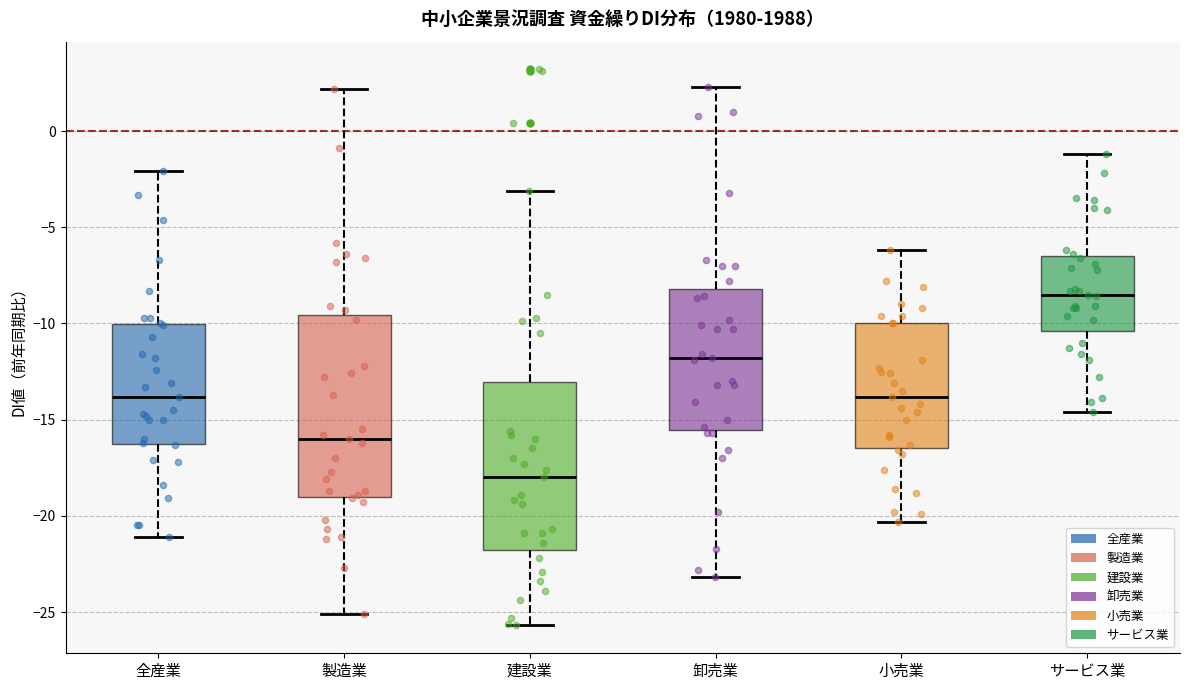

Which box's median line is the highest?

サービス業